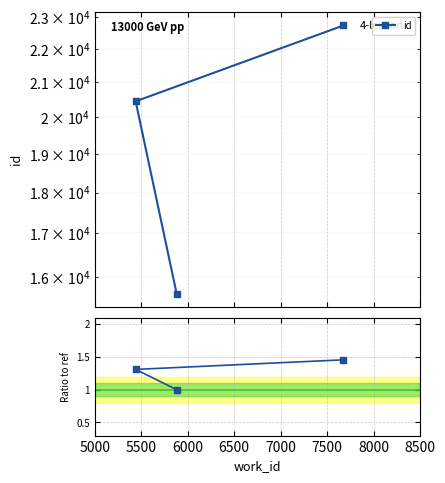

At how many categories does at least one series exceed 14589?

3